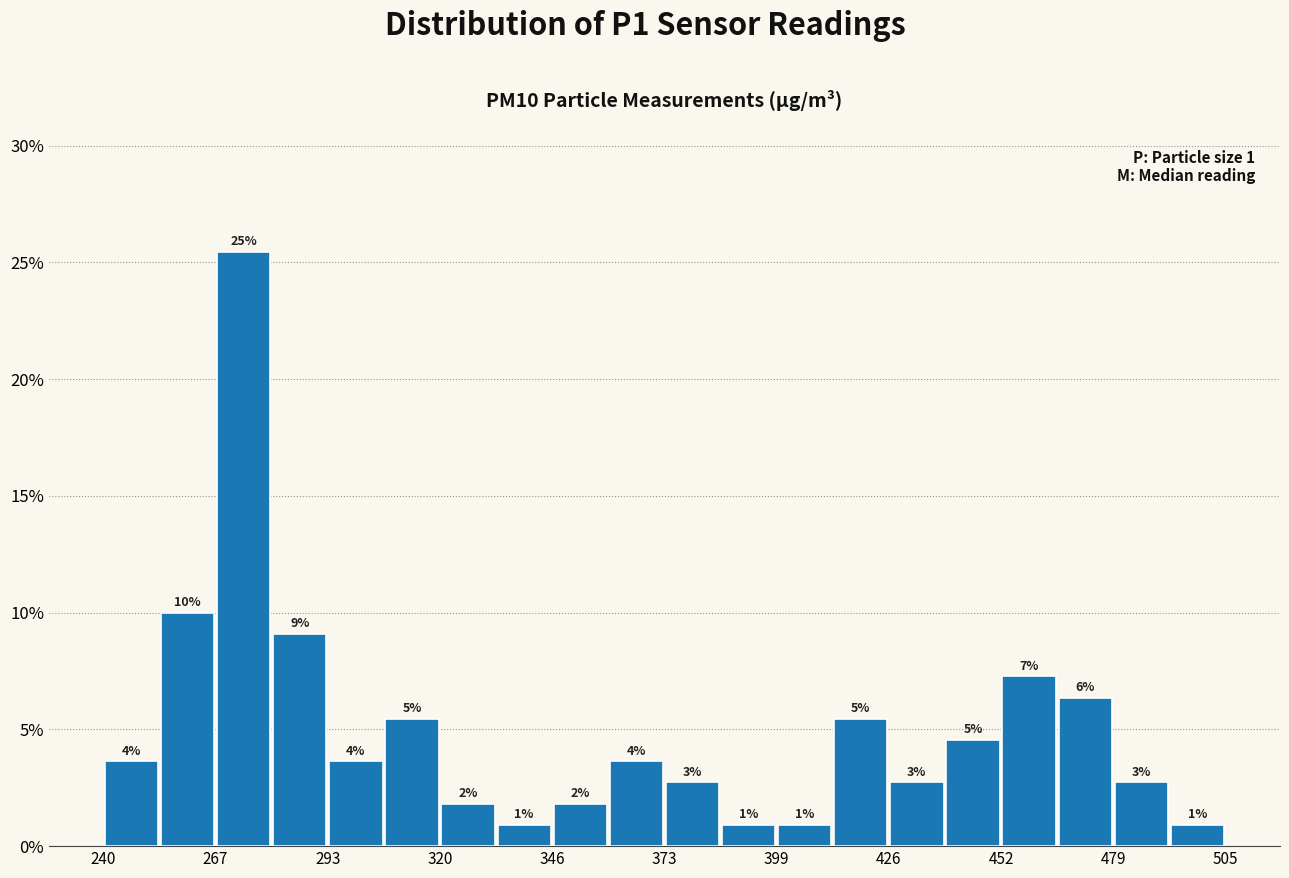

Around what value on the x-axis is the tallest bar? Give the approximate position of its centre, as read against the axis.

275